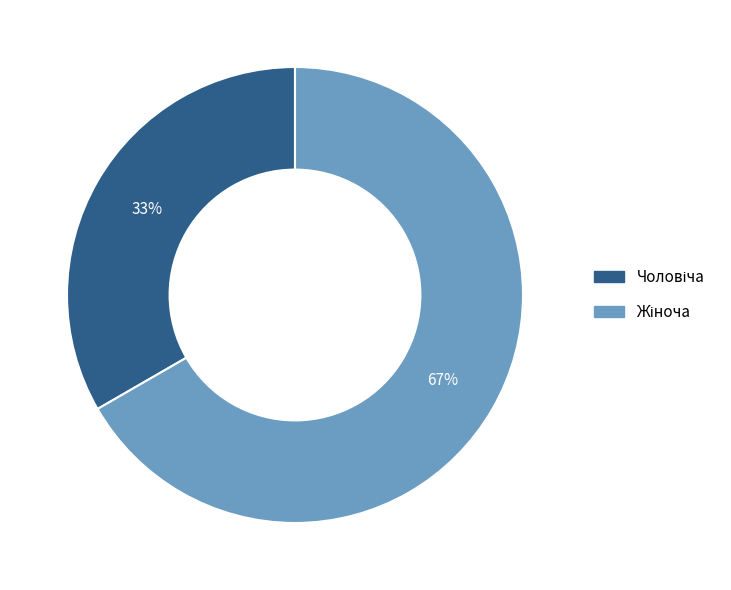

To the nearest percent, what is the average slice percentage?

50%